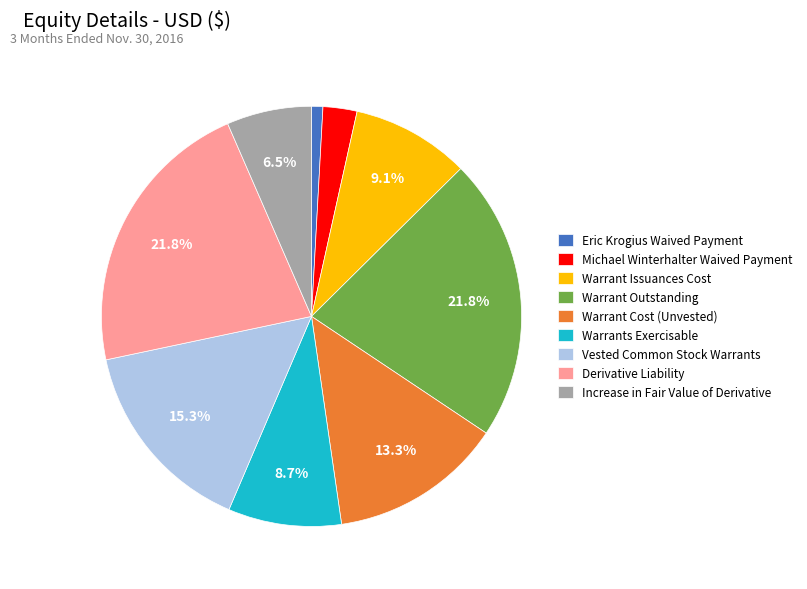

Which slice is the smallest?

Eric Krogius Waived Payment